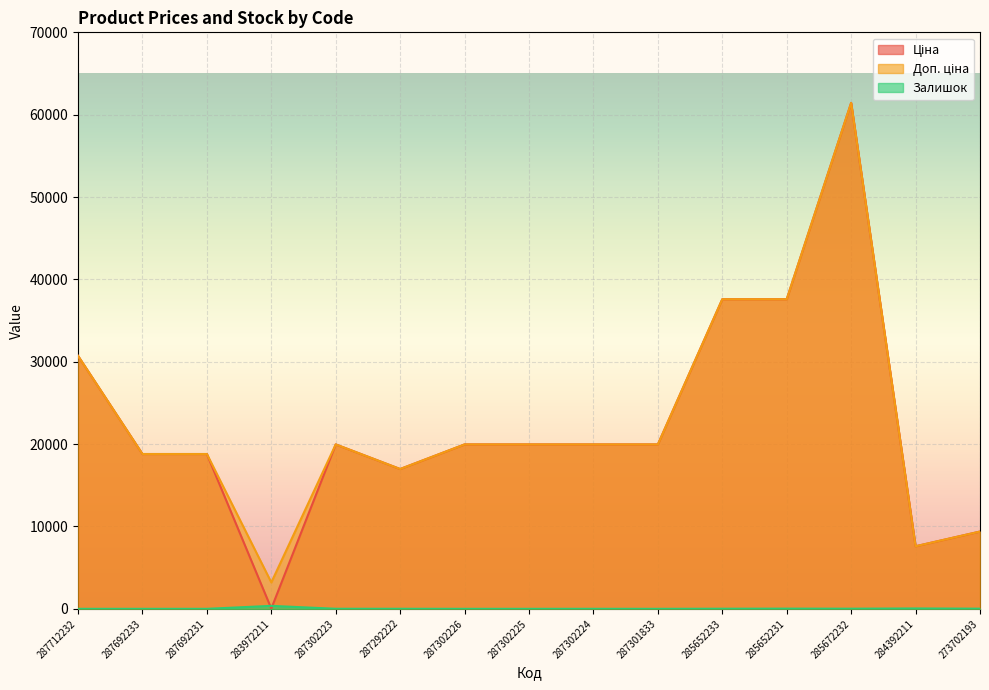

Reading right to left, extract all data points from this chart.

Ціна: 9384.0	7596.5	61434.3	37593.6	37593.6	19964.2	19964.2	19964.2	19964.2	16976.3	19964.2	32.0	18796.8	18796.8	30717.1
Доп. ціна: 9384.0	7596.5	61434.3	37593.6	37593.6	19964.2	19964.2	19964.2	19964.2	16976.3	19964.2	3205.0	18796.8	18796.8	30717.1
Залишок: 18.0	44.0	16.0	23.0	13.0	0.0	3.0	0.0	0.0	5.0	7.0	360.0	0.0	0.0	0.0